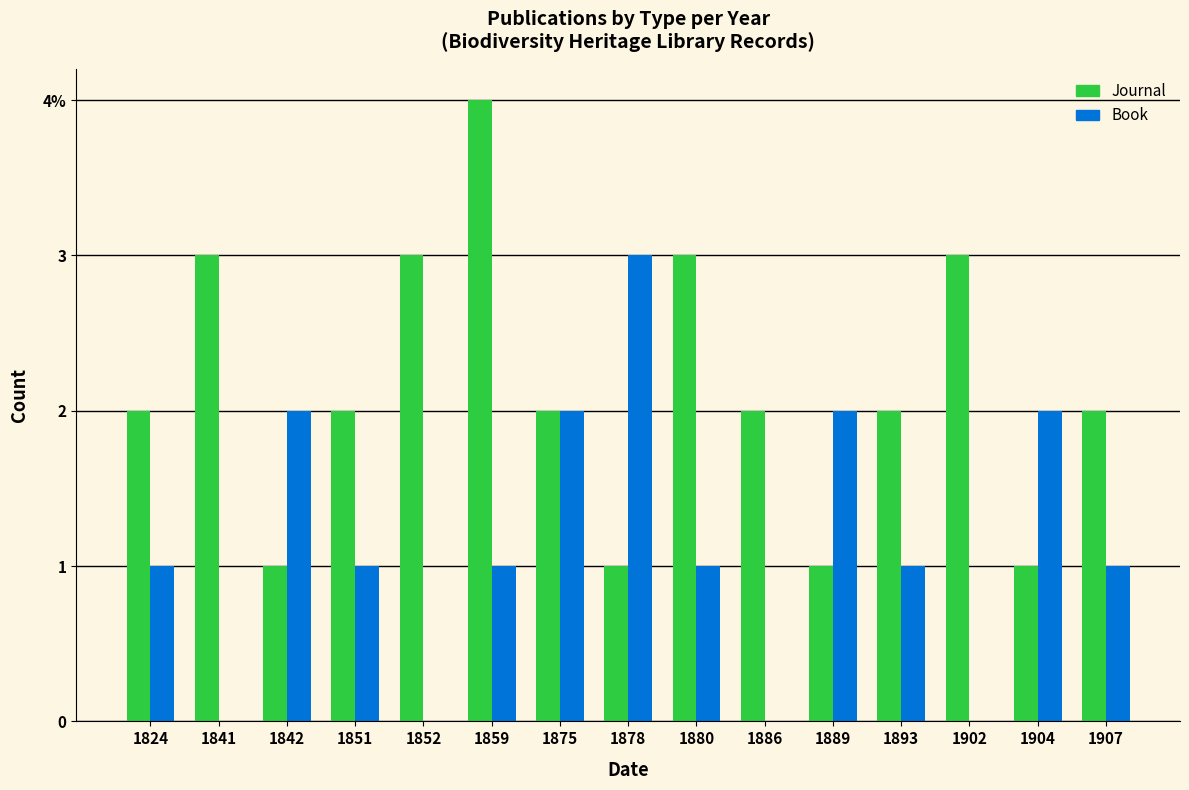

What are all the series names shown in the legend?

Journal, Book